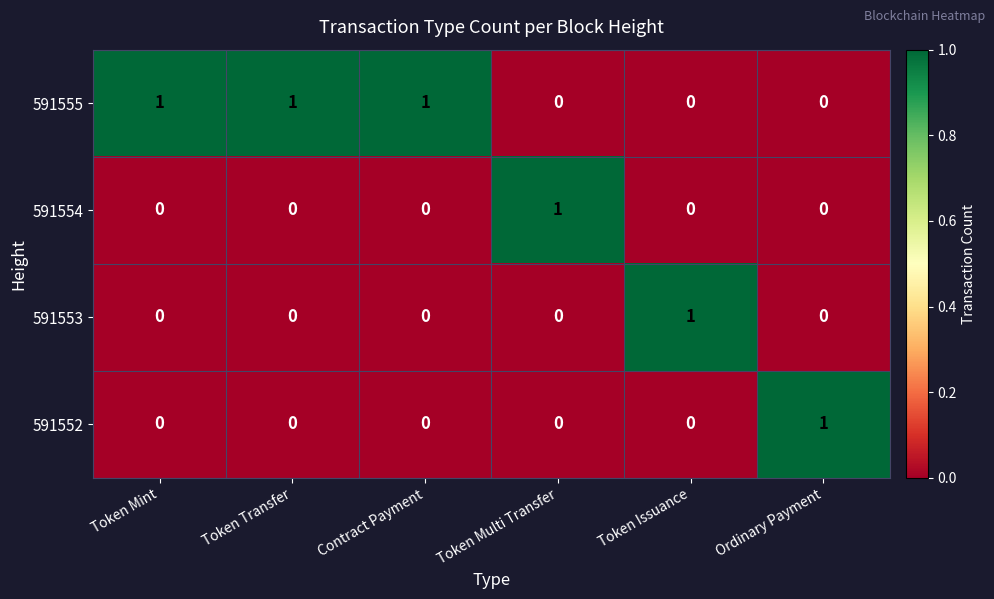

Count the 591555 values in the range 0 to 1.

6